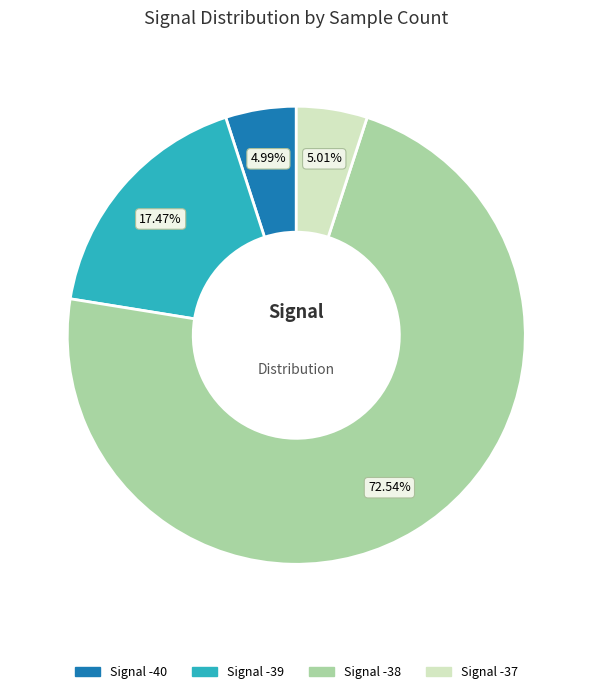

Is there any slice that represents more than half of the pie?

Yes